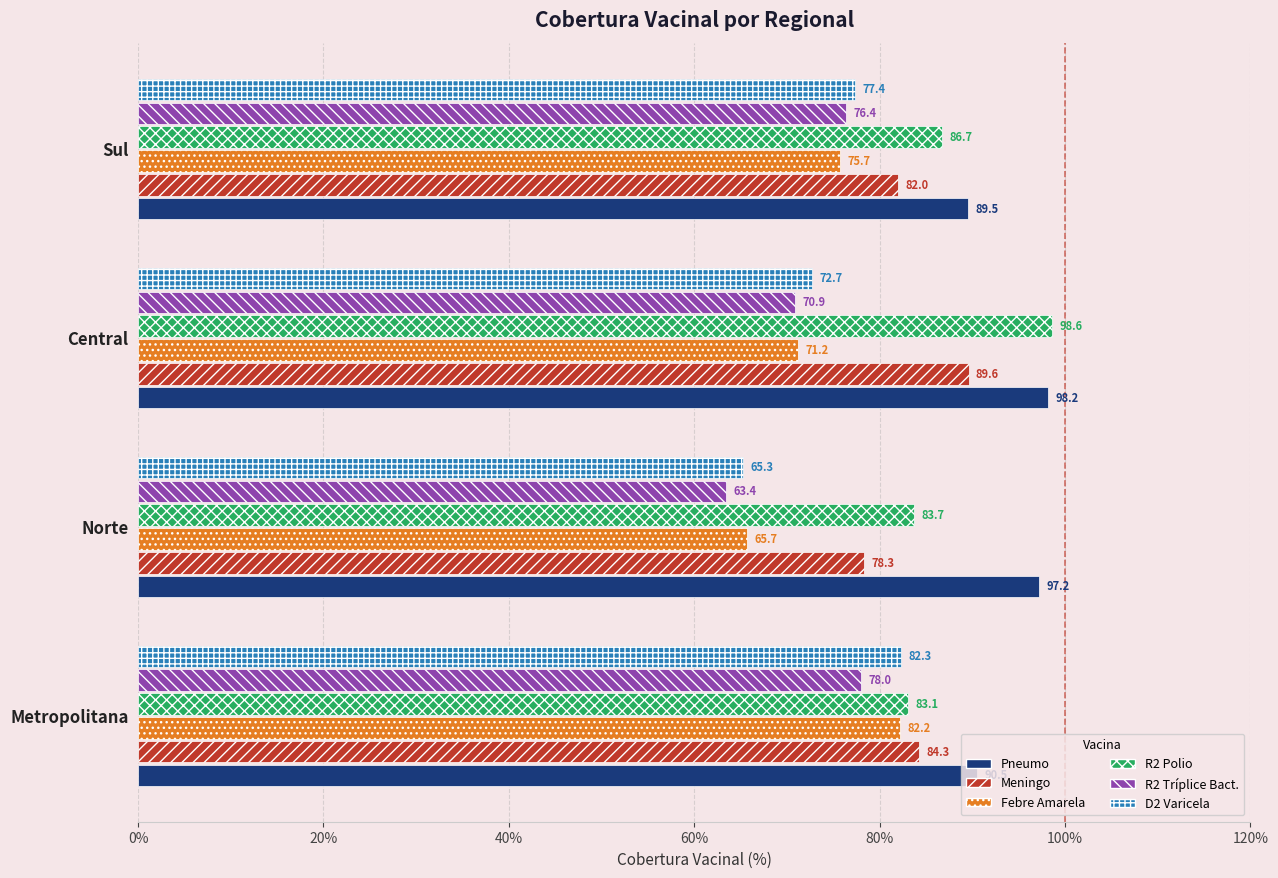

Which category has the highest value across all series?

Central